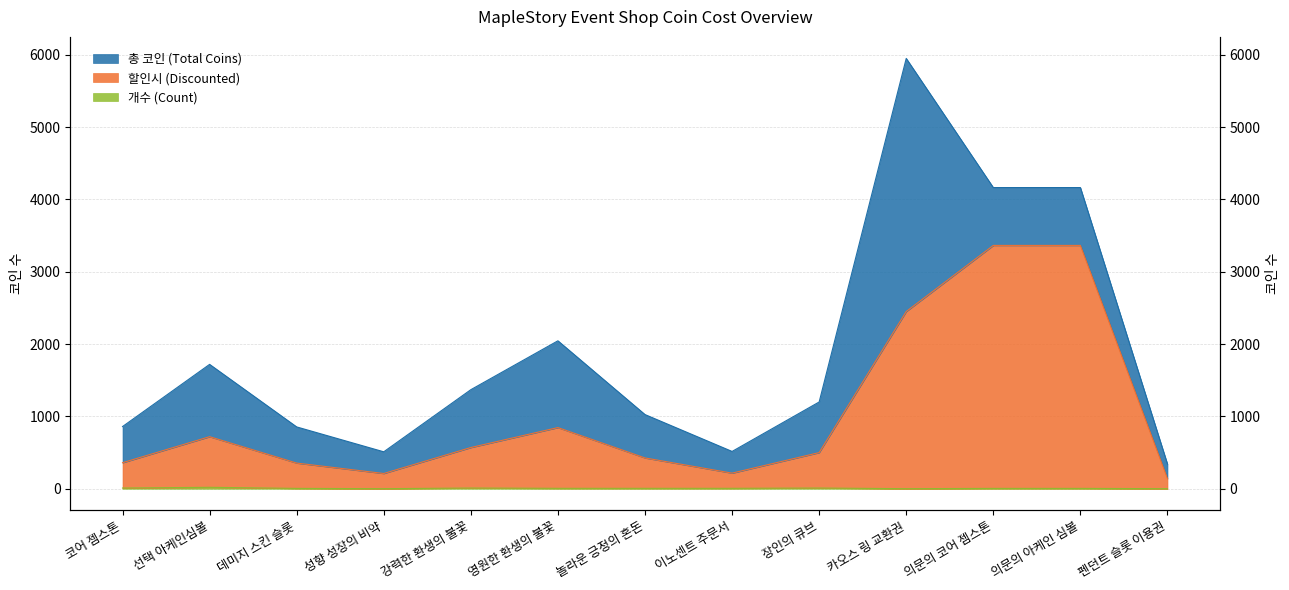

True or false: 할인시 and 개수 intersect in this chart.

False